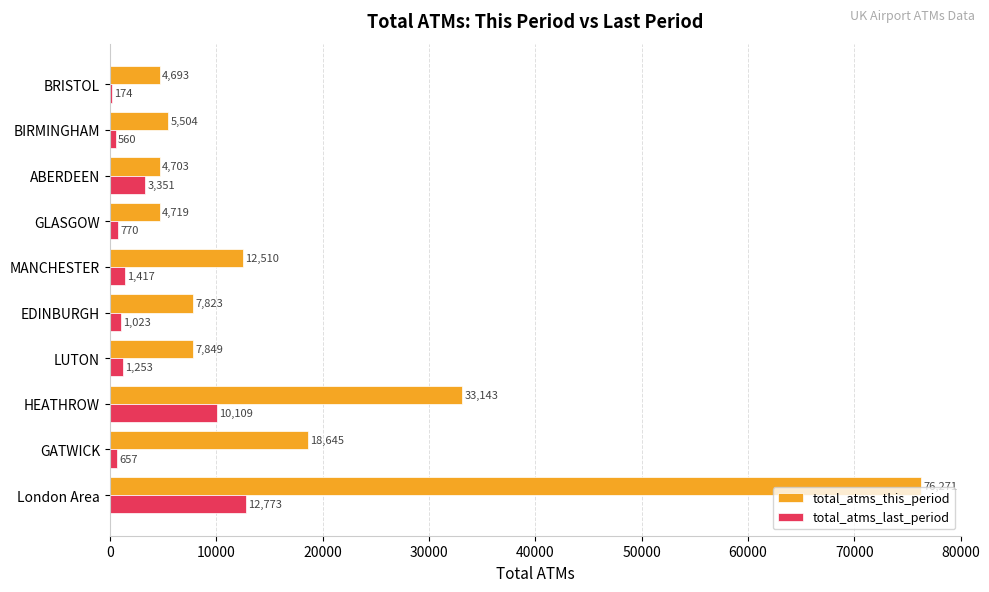

At which label is total_atms_this_period closest to 40482?

HEATHROW